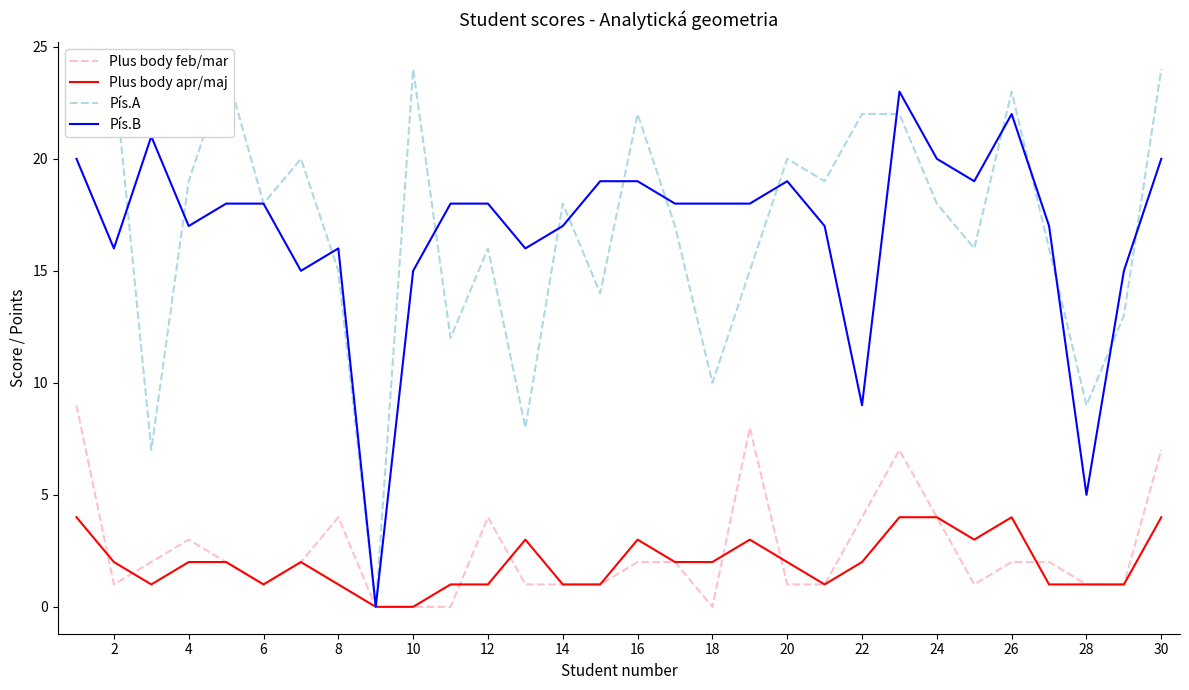

In Plus body feb/mar, how many points are lower than both neighbors (excluding endpoints)?

4